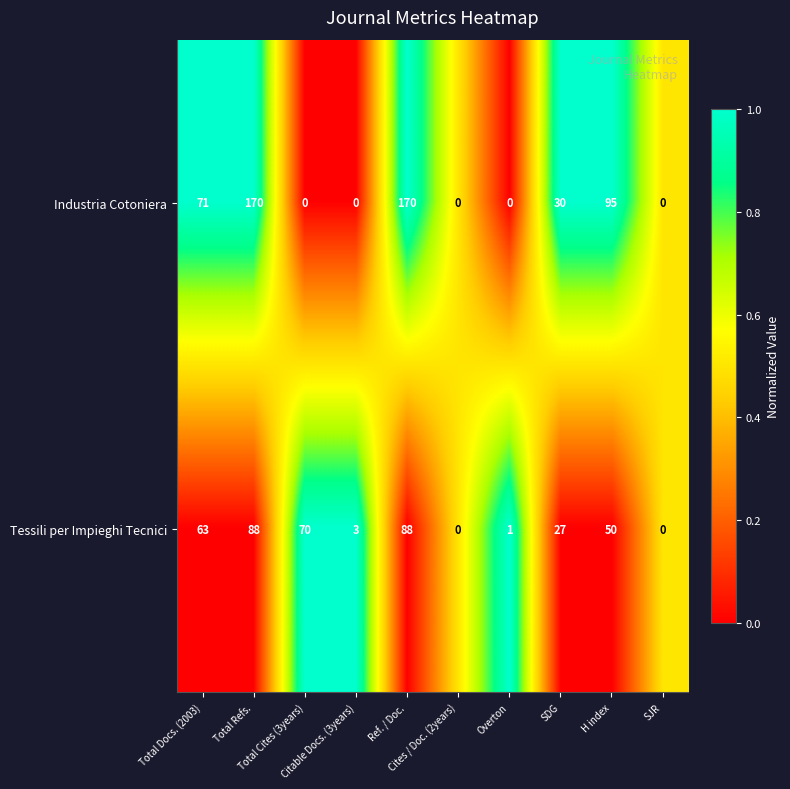

What is the difference between the maximum and minimum values in the Tessili per Impieghi Tecnici series?

88